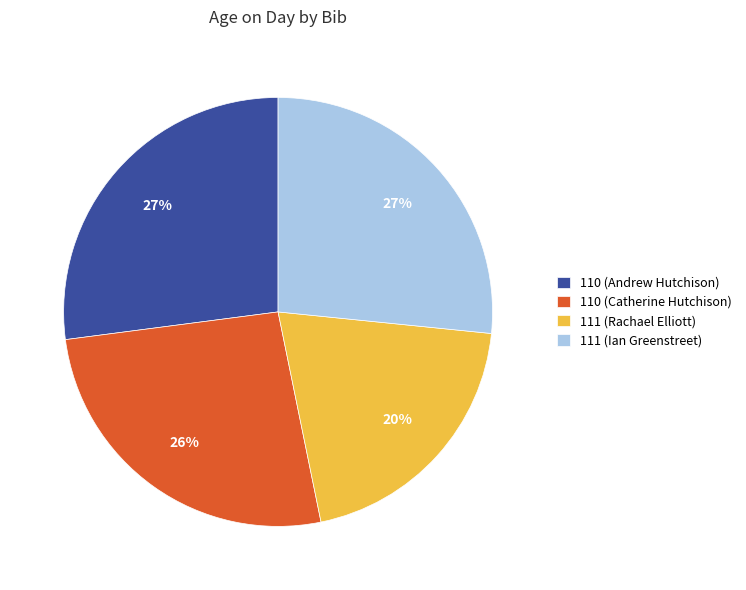

To the nearest percent, what is the average slice percentage?

25%